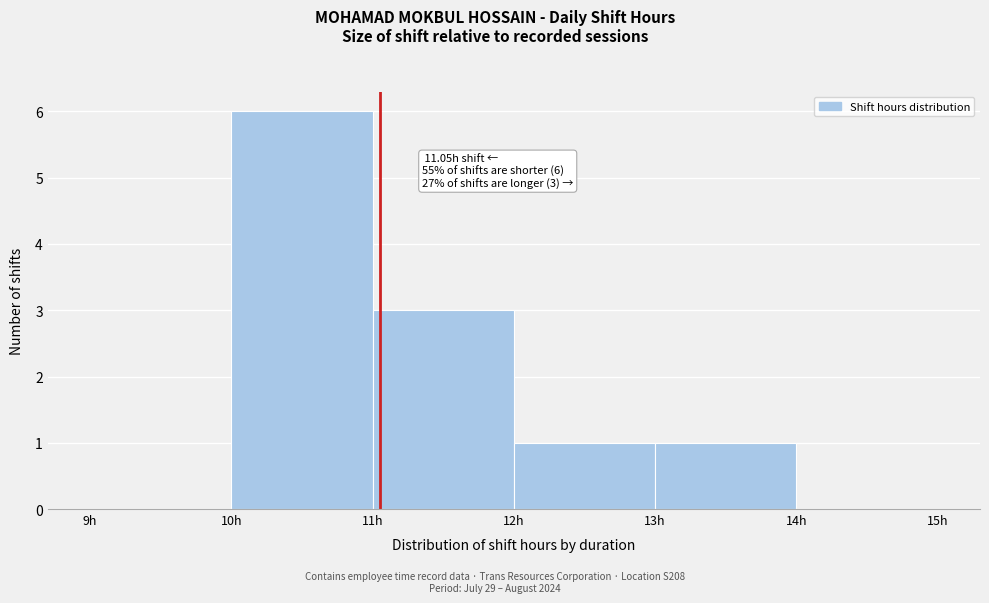

Which range on the x-axis has the tallest bar?

10 to 11